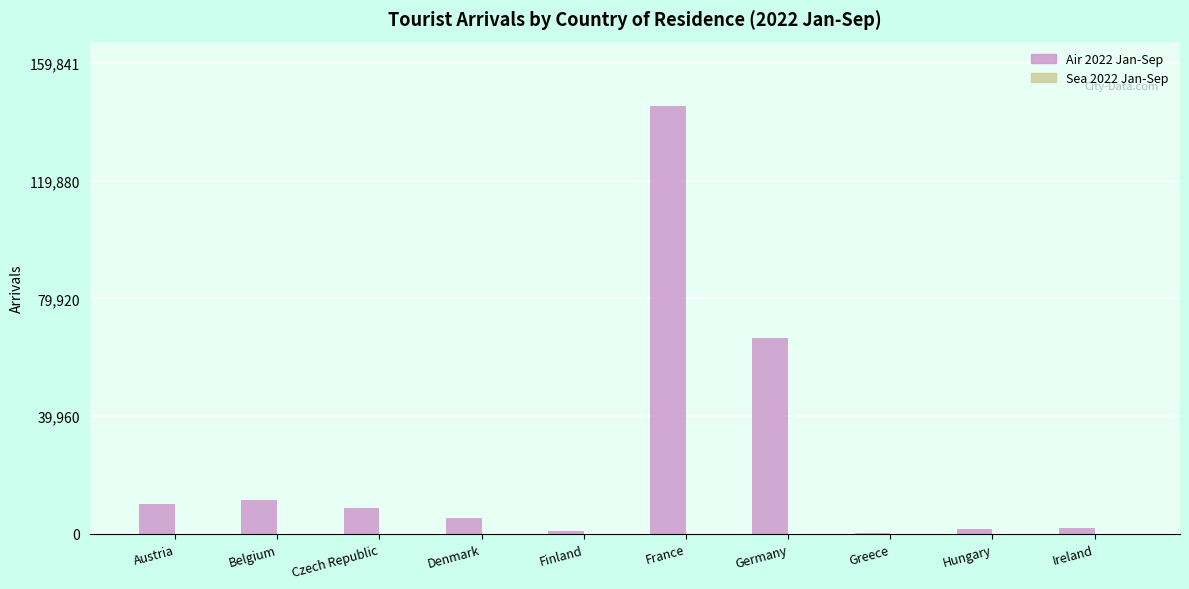

Which series has the largest range (max minus min)?

Air 2022 Jan-Sep